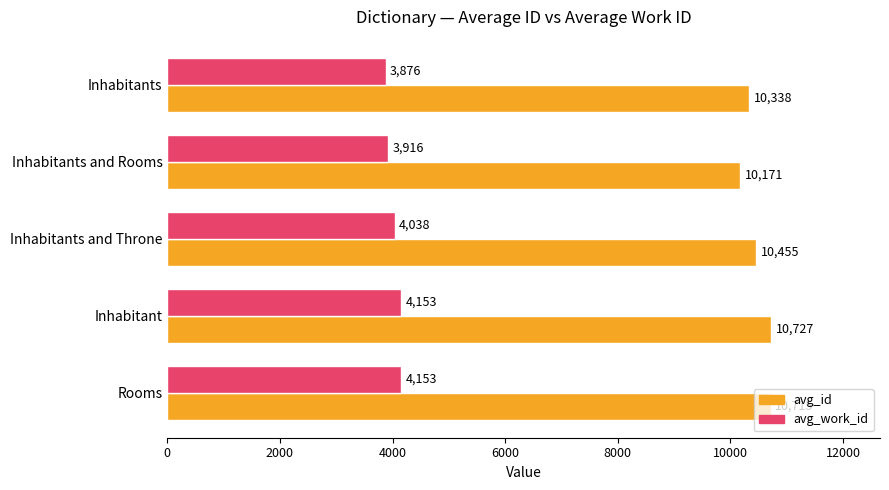

What is the average value of the avg_work_id series?

4027.3